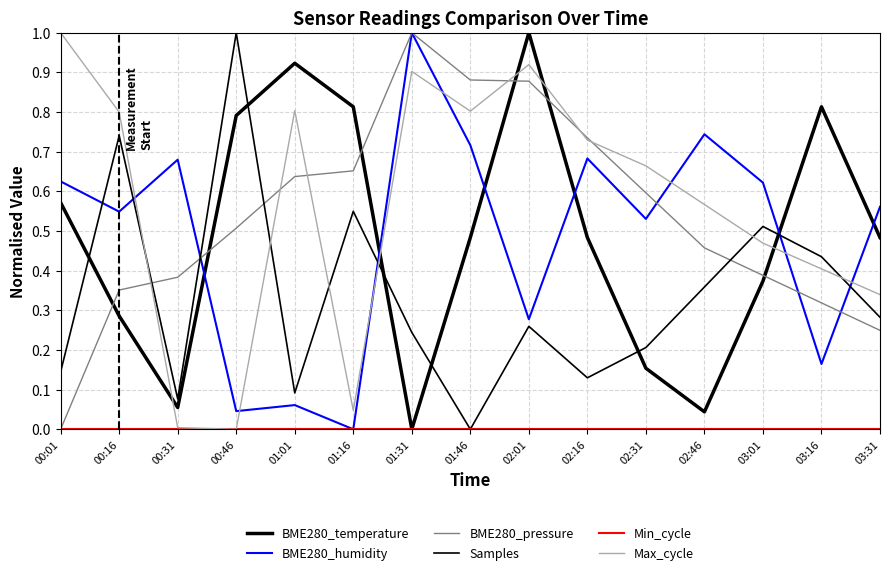

Does the chart have visible grid lines?

Yes